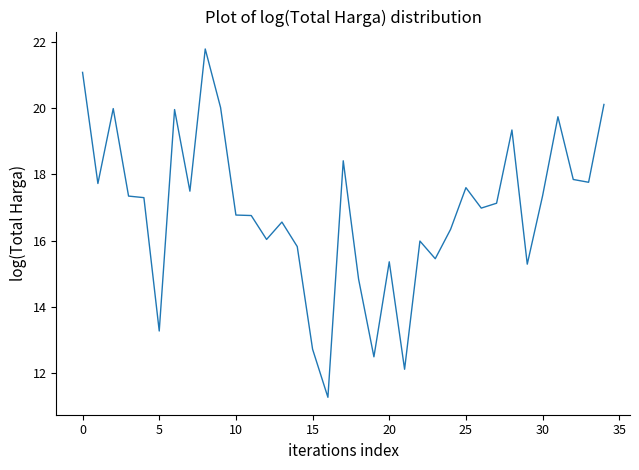

What is the maximum value shown in the chart?

21.8